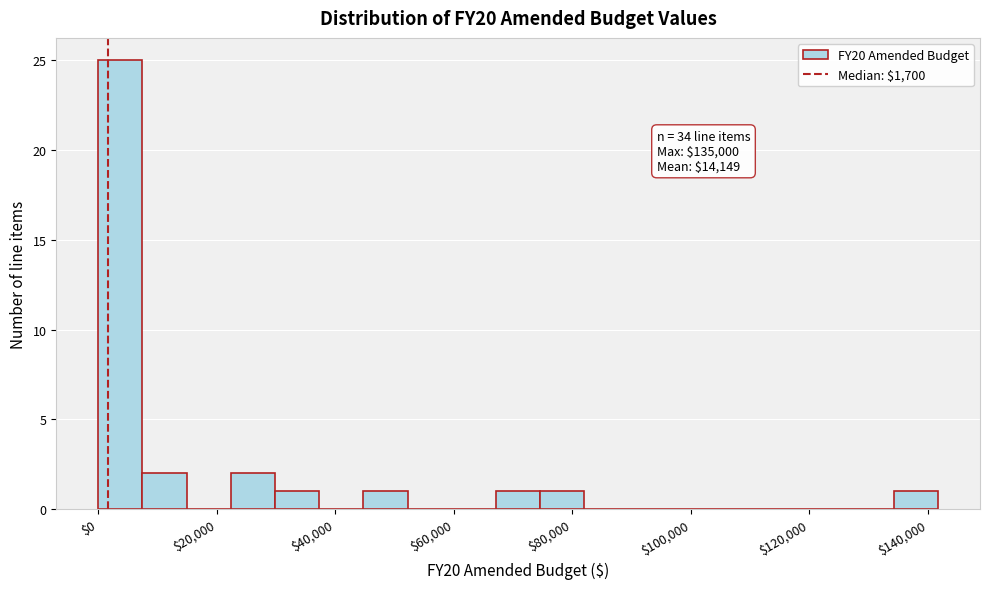

Read against the x-axis, roughly where is the centre of the tallest bar?

4000